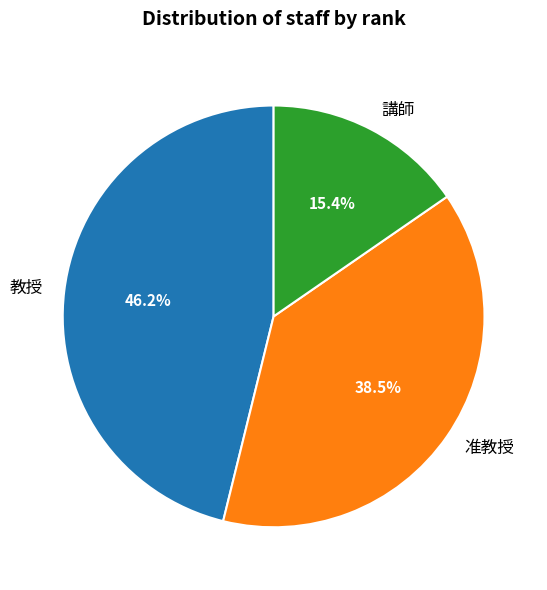

Rank the categories by value from highest to lowest.

教授, 准教授, 講師